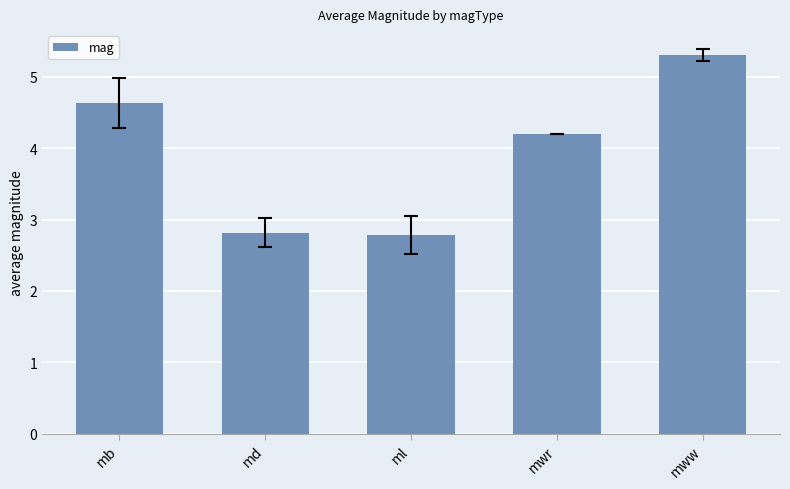

True or false: the data shows 5.3 at mww.

True